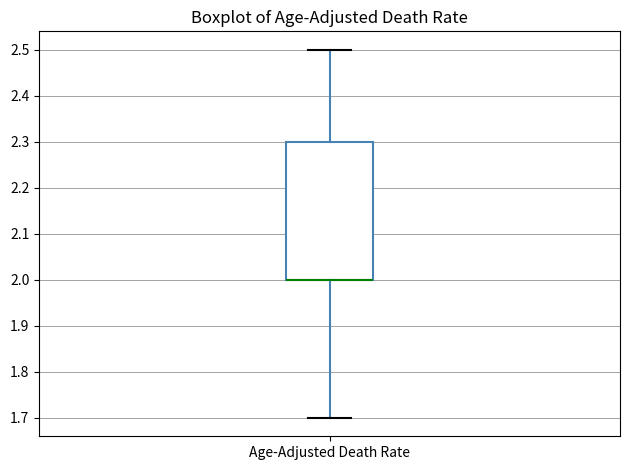

Where is the upper edge of the box for Age-Adjusted Death Rate on the y-axis? The values are not printed on the chart, so give them approximately, as read against the axis.

2.3